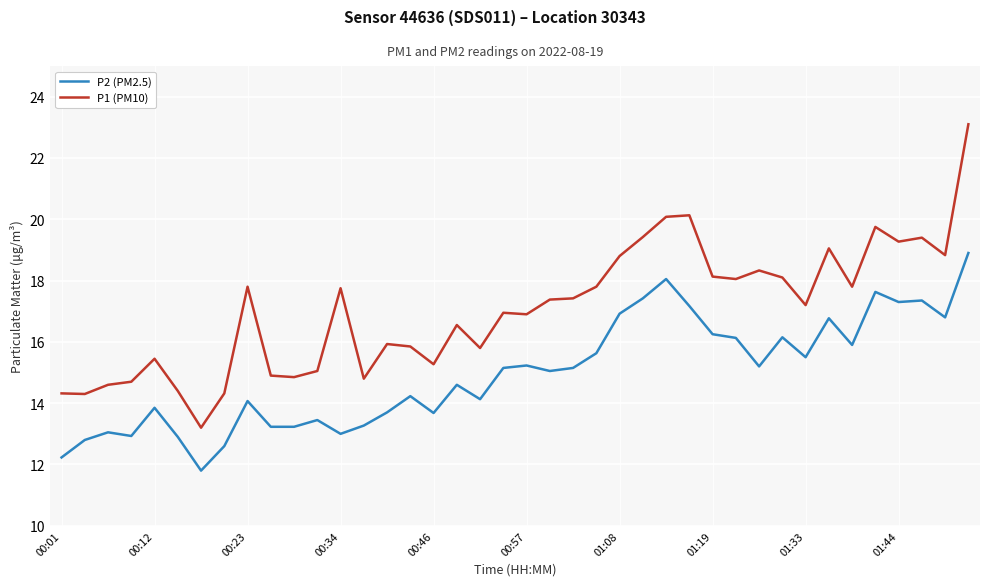

Which series has the largest total across all categories?

P1 (PM10)